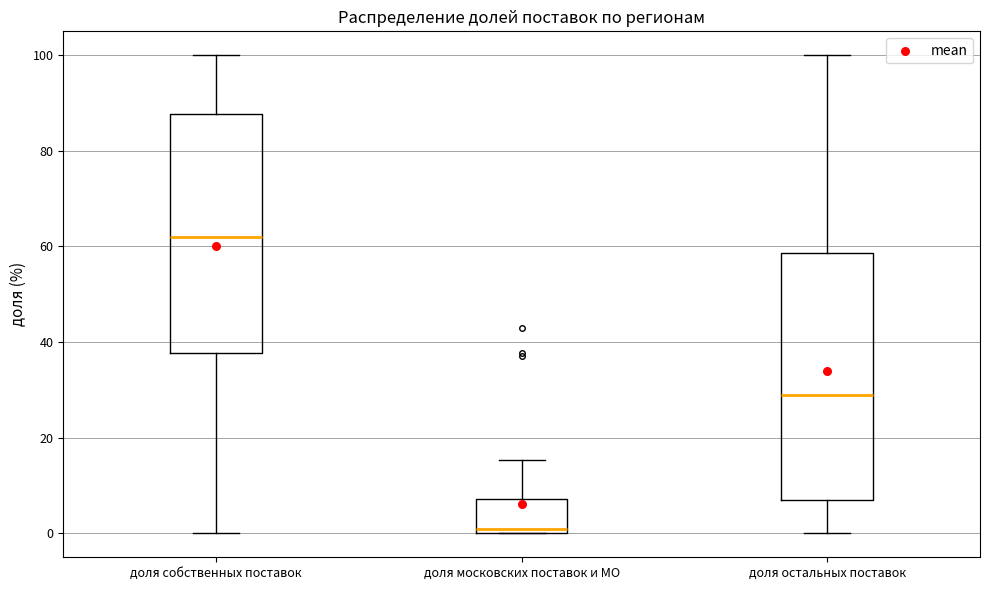

Reading left to right, transcribe this box plot: for each box, give where its median line is, the range the box spans, and where its two whiskers end, as read against the y-axis. The values are not printed on the chart, so give them approximately, as read against the axis.

доля собственных поставок: median 62, box 38 to 88, whiskers 0 to 100
доля московских поставок и МО: median 0 (just above the box's lower edge), box 0 to 8, whiskers 0 to 16
доля остальных поставок: median 28, box 6 to 58, whiskers 0 to 100